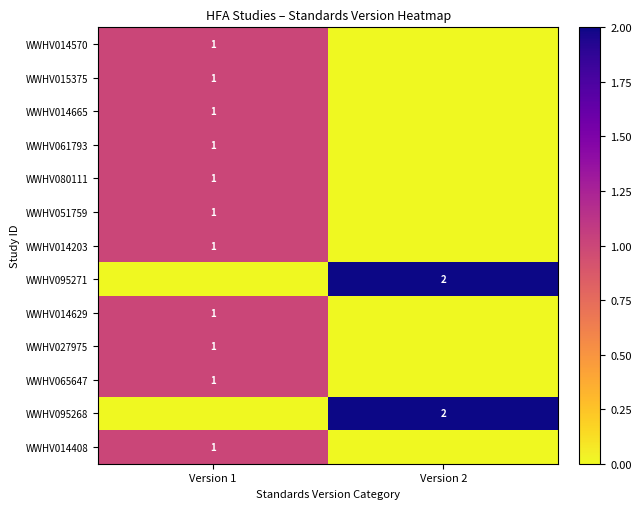

Count the number of categories in the chart.

2